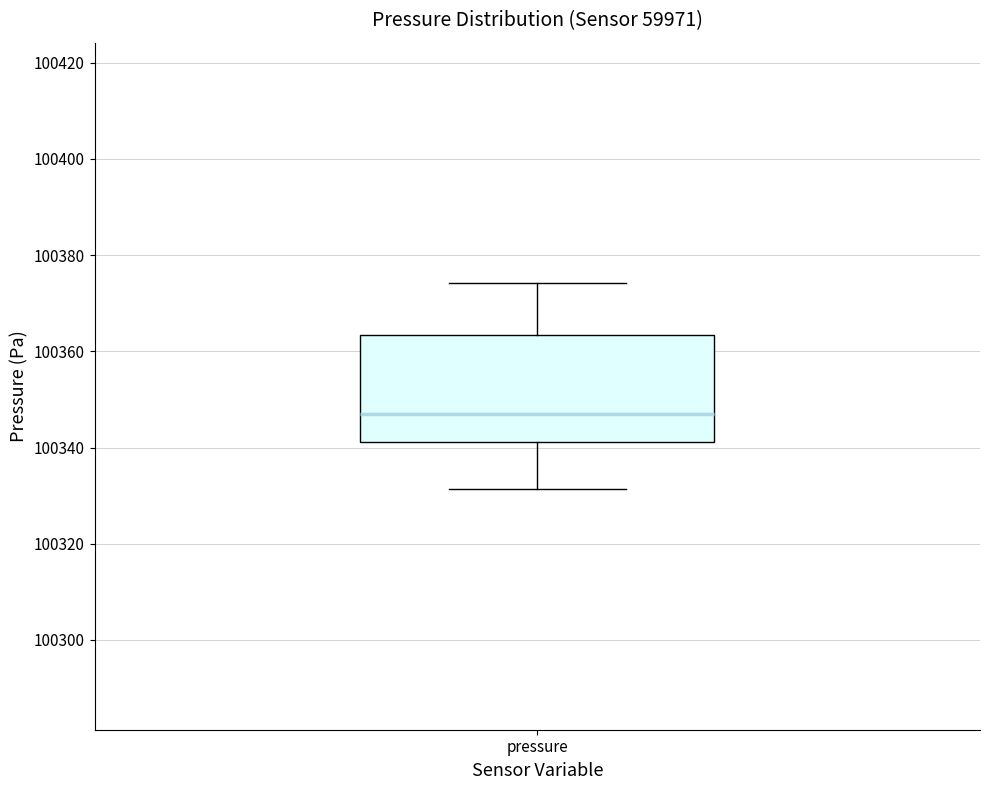

Transcribe this box plot: give where the median line is, the range the box spans, and where the two whiskers end, as read against the y-axis. The values are not printed on the chart, so give them approximately, as read against the axis.

median 100346, box 100342 to 100364, whiskers 100332 to 100374